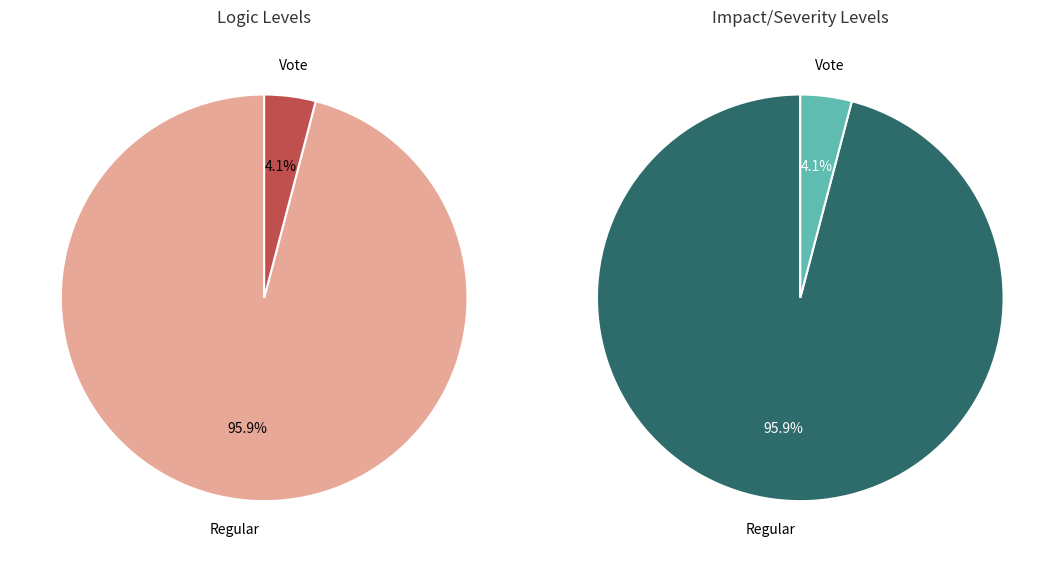

To the nearest percent, what is the difference between the 1 and io_index_values slice percentages?

92%